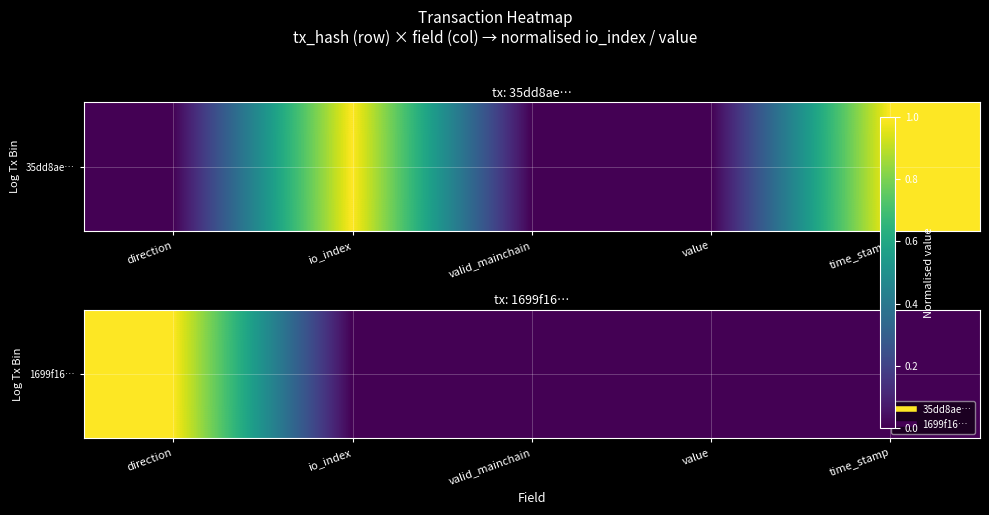

How many values exceed 0?

1